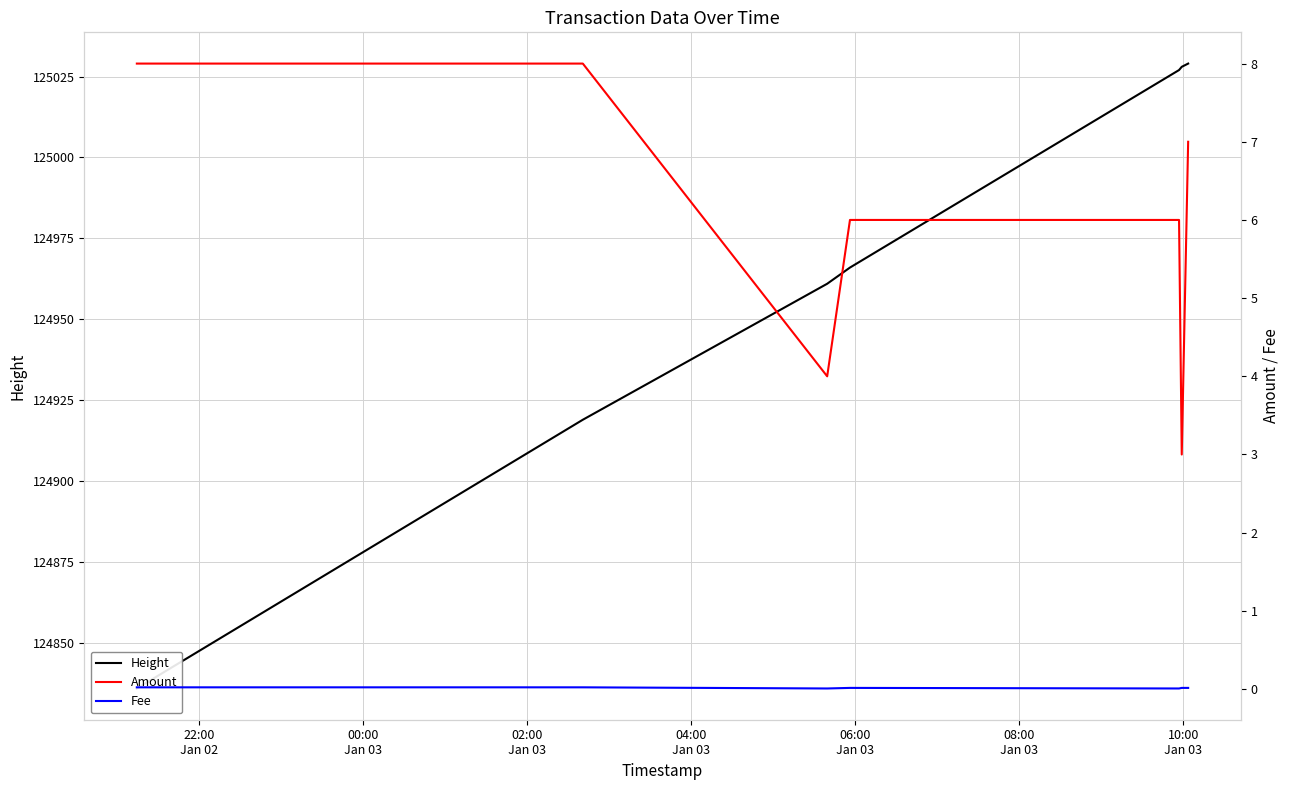

What is the total value across all series at 10:00
Jan 03?

125036.0